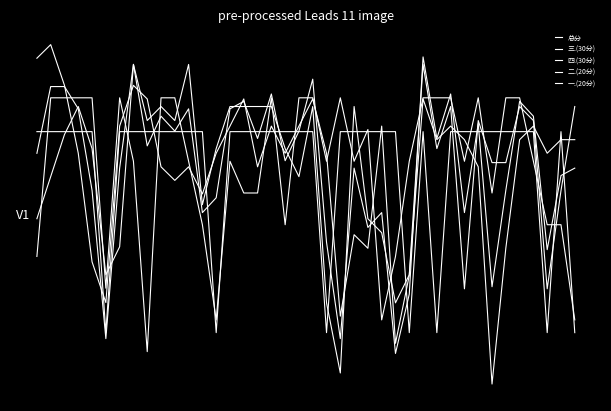

Which label corresponds to the largest value in the chart?

1